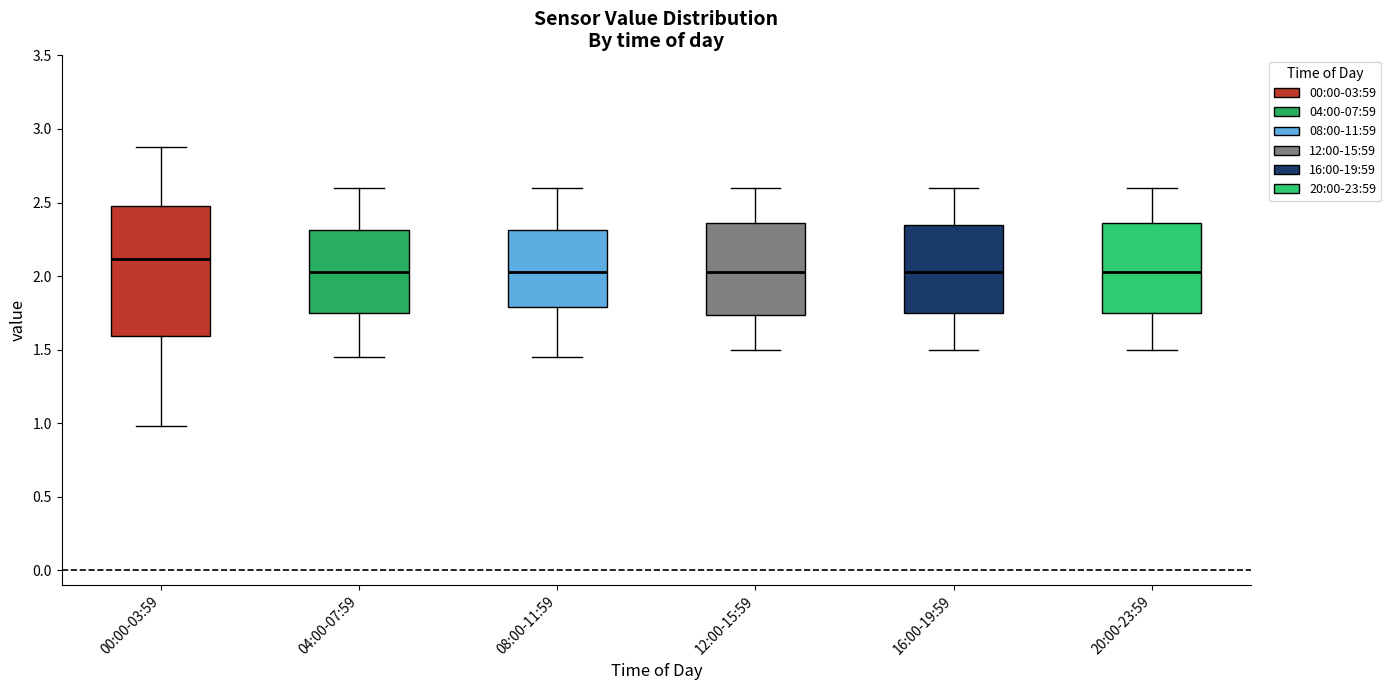

Reading left to right, transcribe this box plot: for each box, give where its median line is, the range the box spans, and where its two whiskers end, as read against the y-axis. The values are not printed on the chart, so give them approximately, as read against the axis.

00:00-03:59: median 2.10, box 1.60 to 2.50, whiskers 1.00 to 2.90
04:00-07:59: median 2.05, box 1.75 to 2.30, whiskers 1.45 to 2.60
08:00-11:59: median 2.05, box 1.80 to 2.30, whiskers 1.45 to 2.60
12:00-15:59: median 2.05, box 1.75 to 2.35, whiskers 1.50 to 2.60
16:00-19:59: median 2.05, box 1.75 to 2.35, whiskers 1.50 to 2.60
20:00-23:59: median 2.05, box 1.75 to 2.35, whiskers 1.50 to 2.60